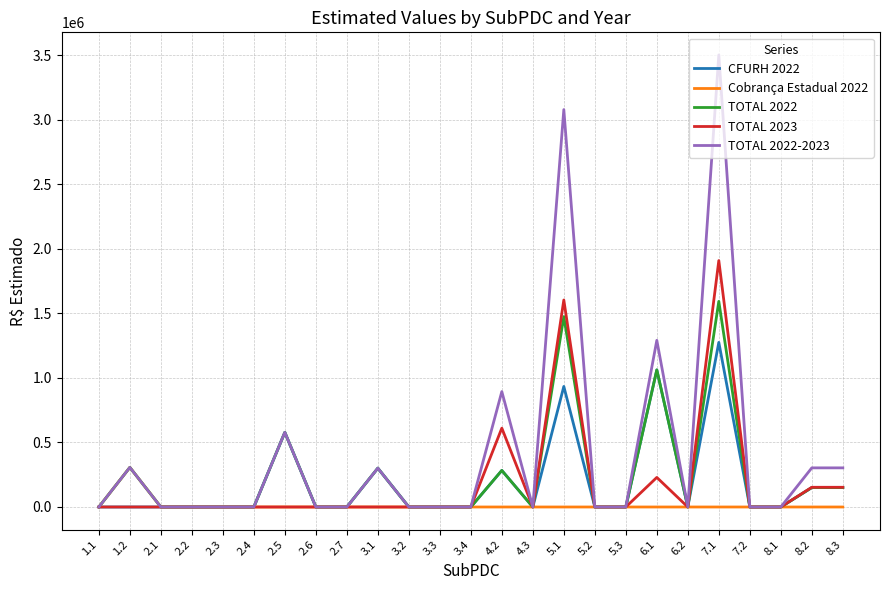

Which series has the largest range (max minus min)?

TOTAL 2022-2023